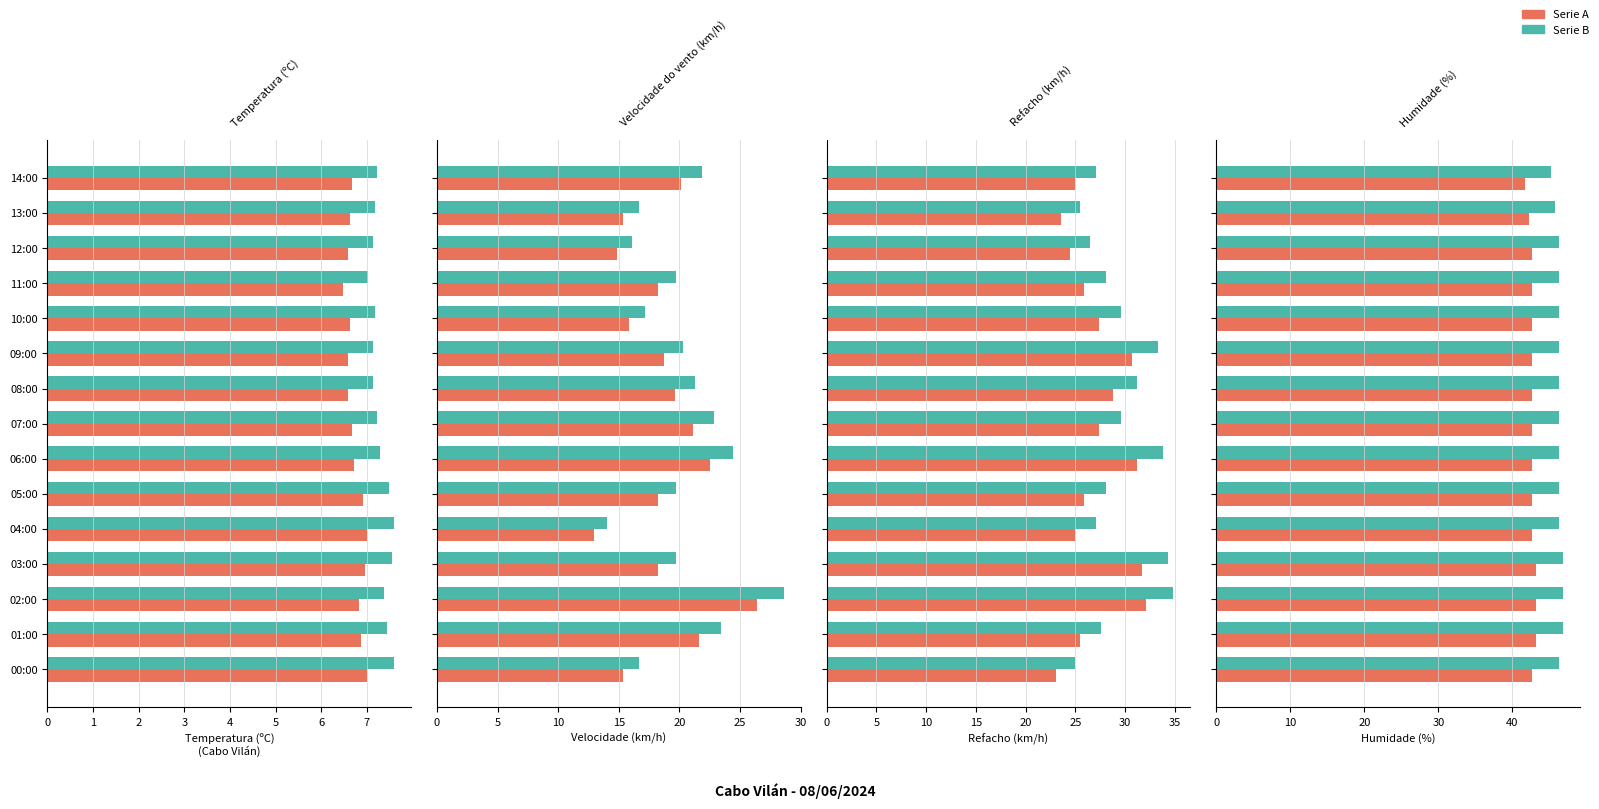

List the series in order of their overall mean, lowest first.

Temperatura (ºC), Velocidade do vento (km/h), Refacho (km/h), Humidade (%)